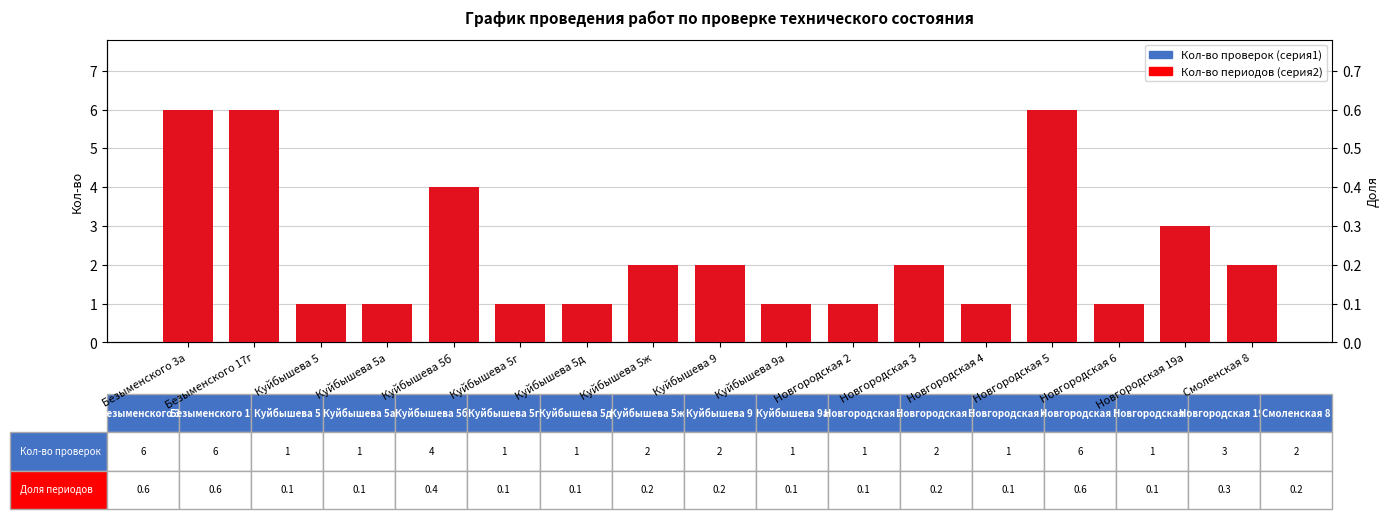

At which category is the sum across all series the highest?

Безыменского 3а